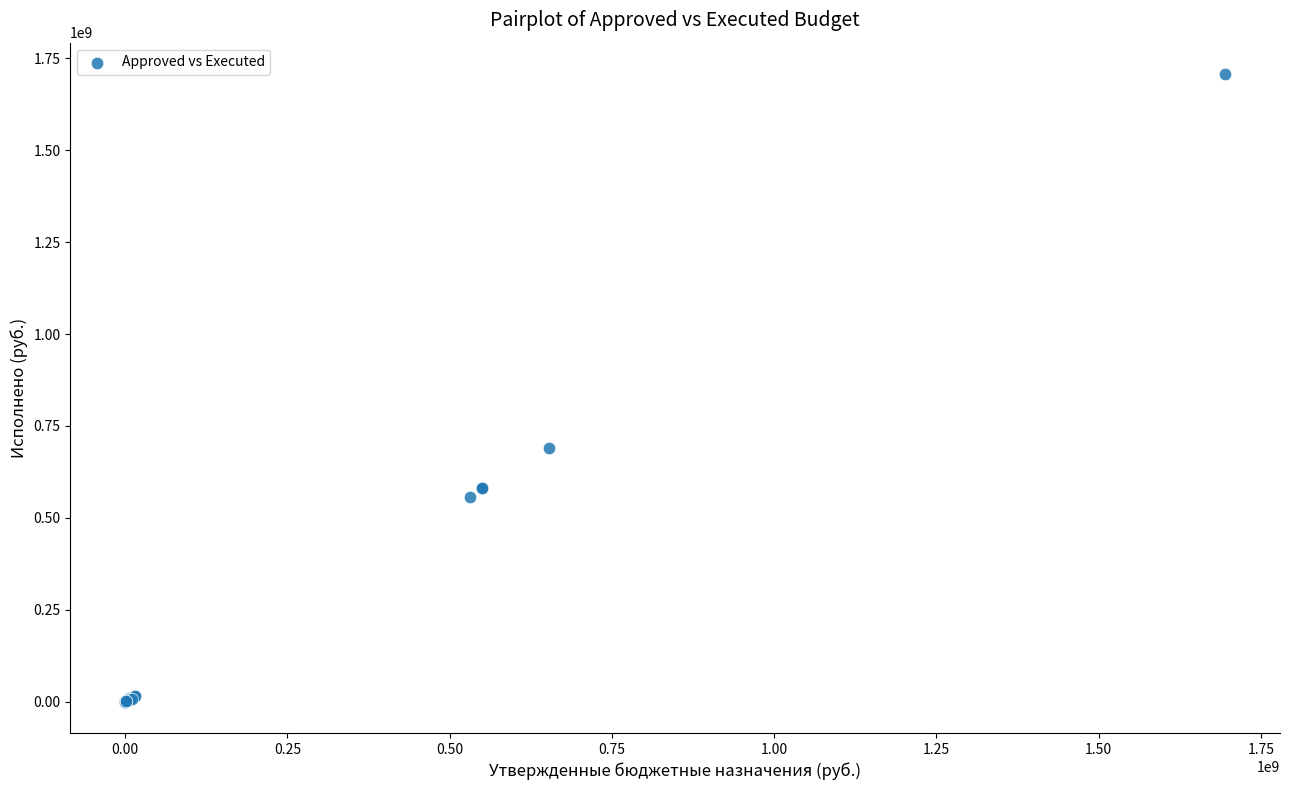

What Y value in the scatter plot is closest to 853810885?

689248706.3